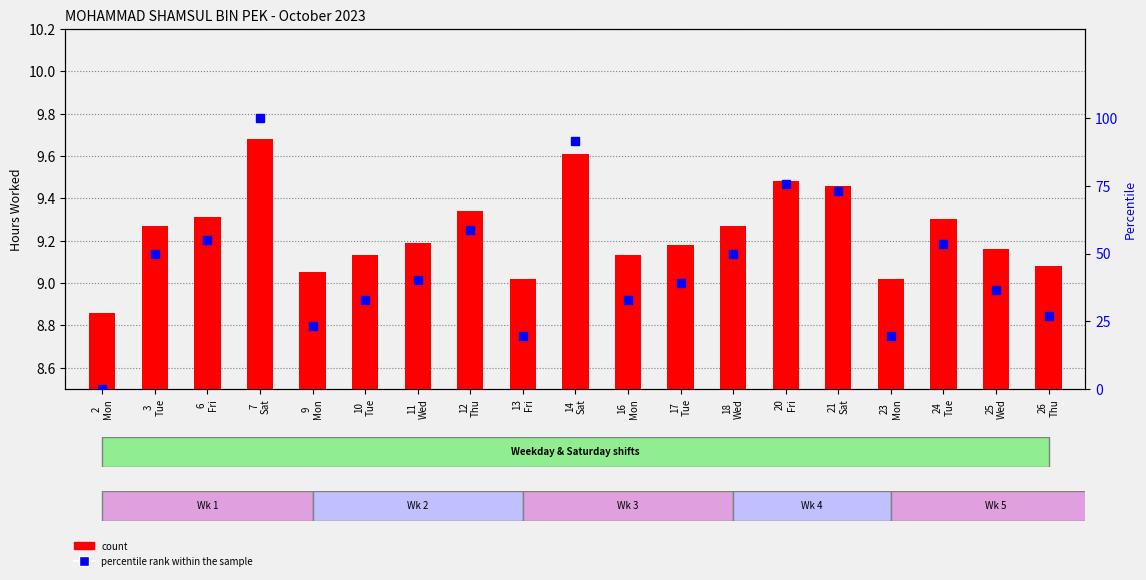

Which series has the largest range (max minus min)?

percentile rank within the sample